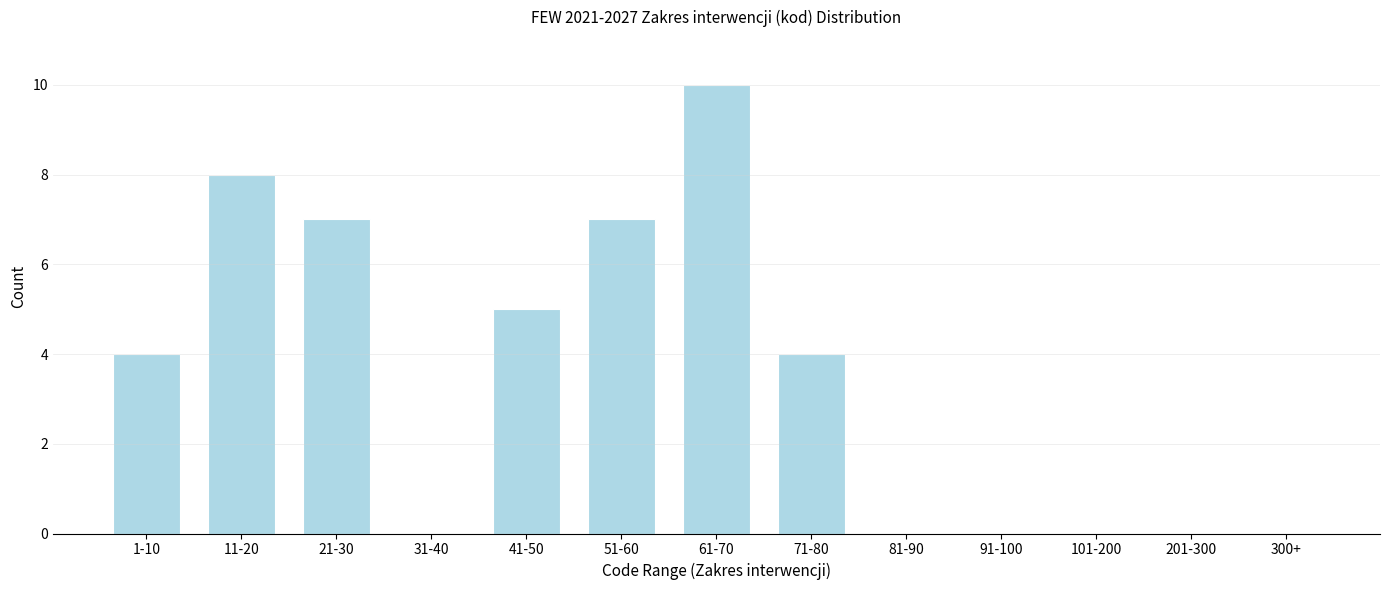

Reading right to left, extract all data points from this chart.

300+=0	201-300=0	101-200=0	91-100=0	81-90=0	71-80=4	61-70=10	51-60=7	41-50=5	31-40=0	21-30=7	11-20=8	1-10=4